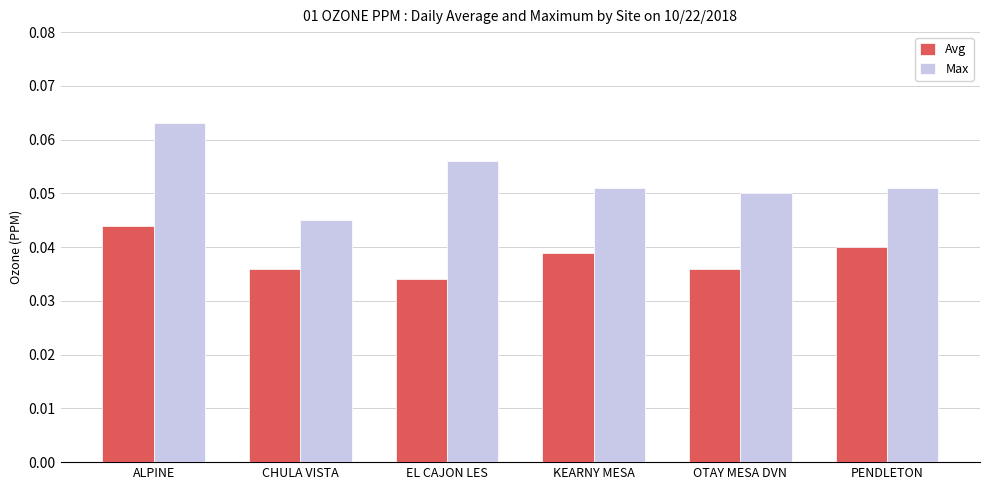

What are all the series names shown in the legend?

Avg, Max